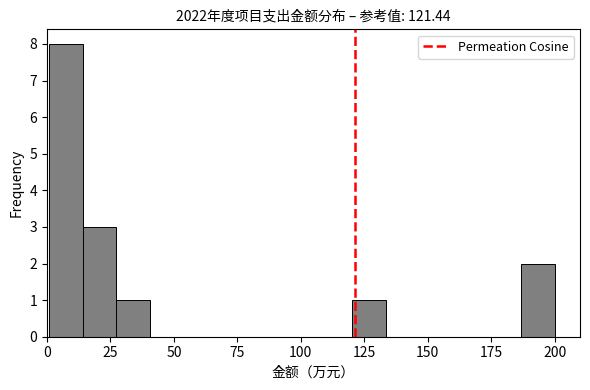

Around what value on the x-axis is the tallest bar? Give the approximate position of its centre, as read against the axis.

5